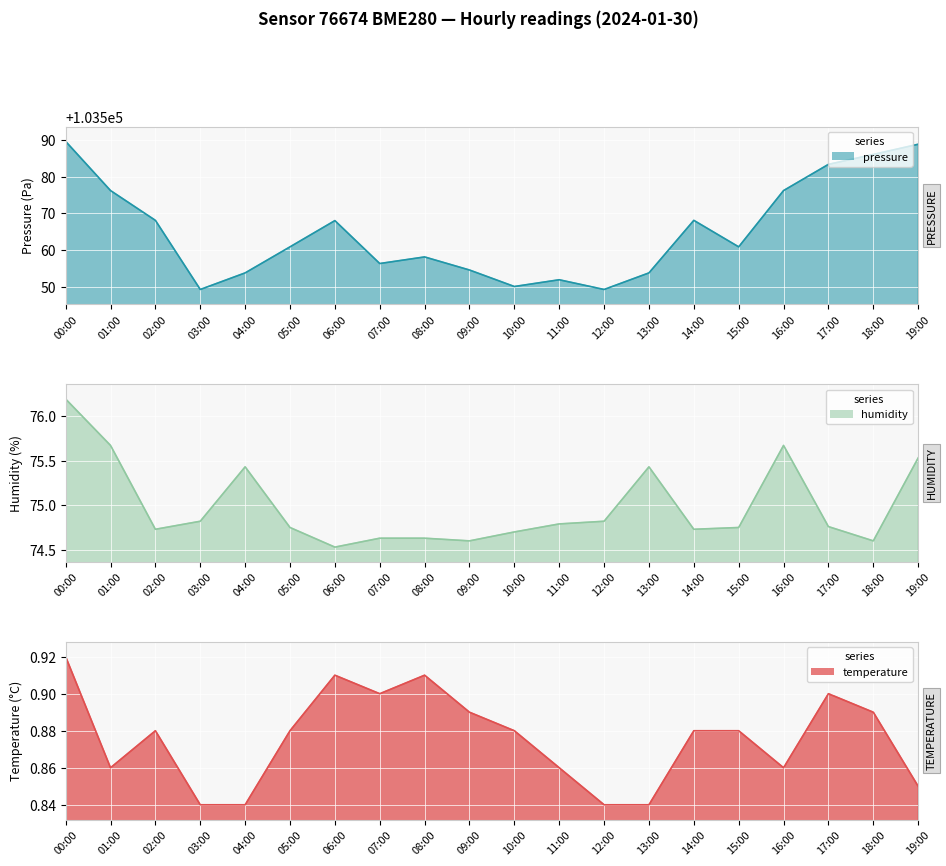

True or false: temperature and humidity intersect in this chart.

False